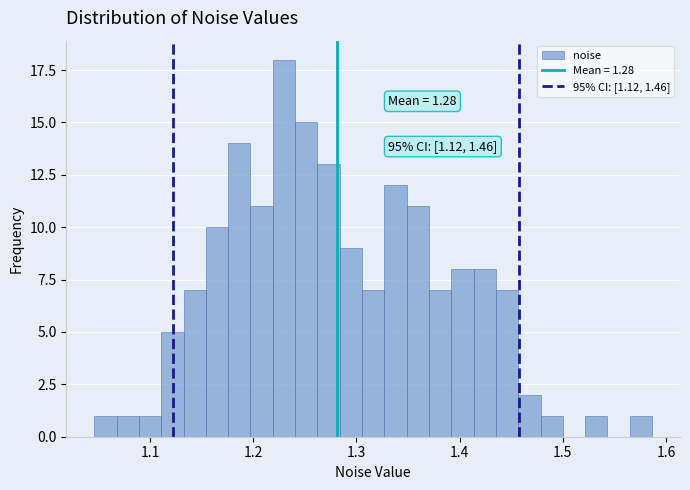

Read against the x-axis, roughly where is the centre of the tallest bar?

1.23